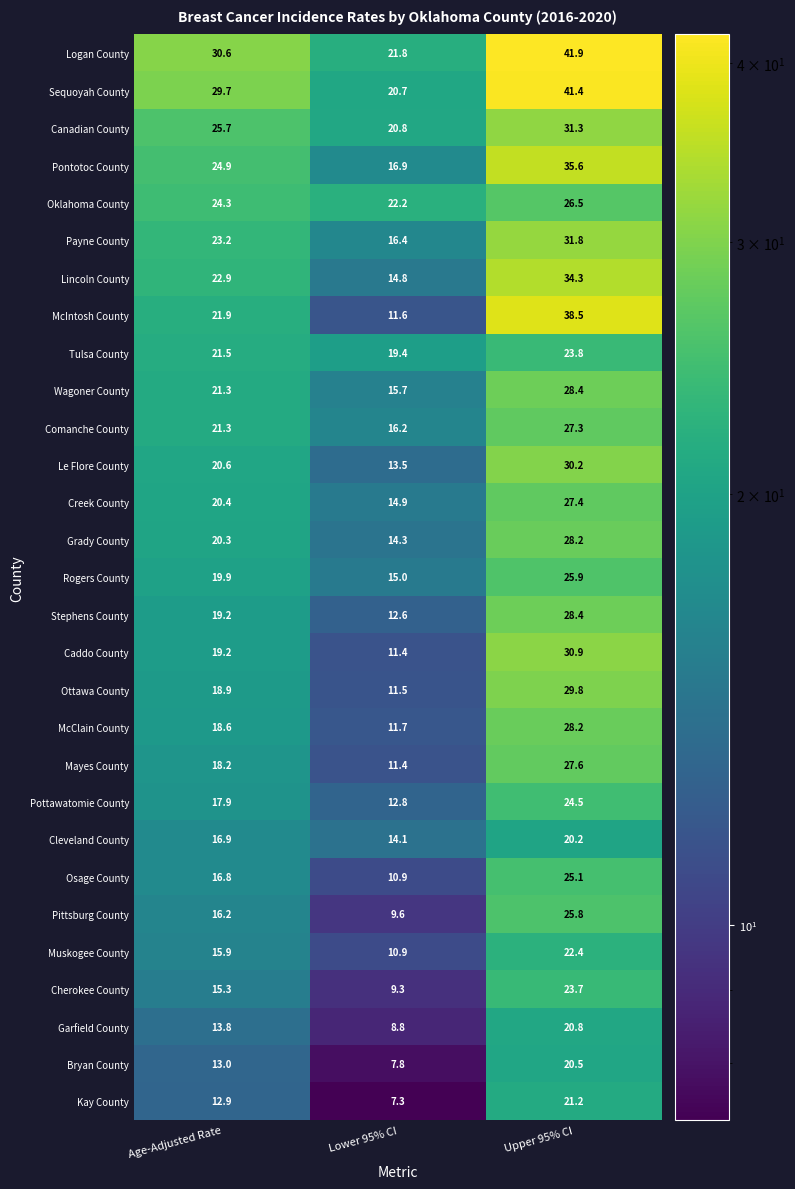

Which category has the highest value across all series?

Upper 95% CI